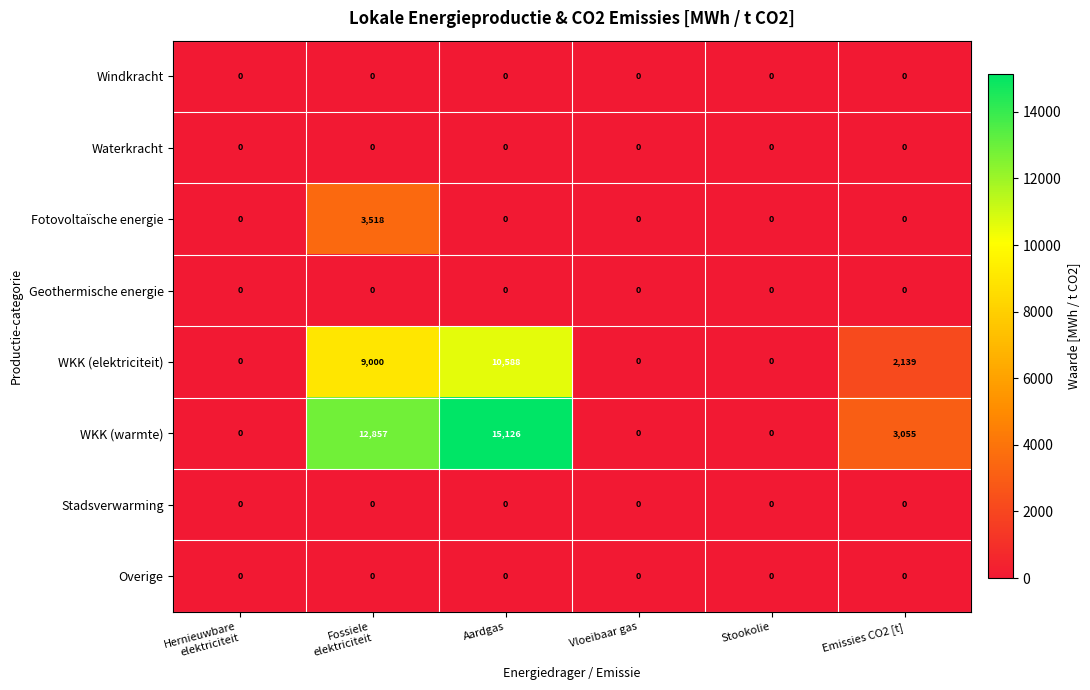

Between Aardgas and Stookolie, which series saw the biggest shift?

WKK (warmte)